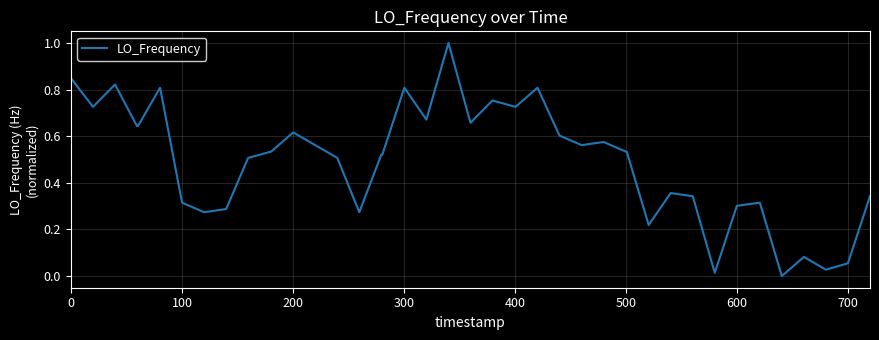

What is the difference between the maximum and minimum values?

1.0